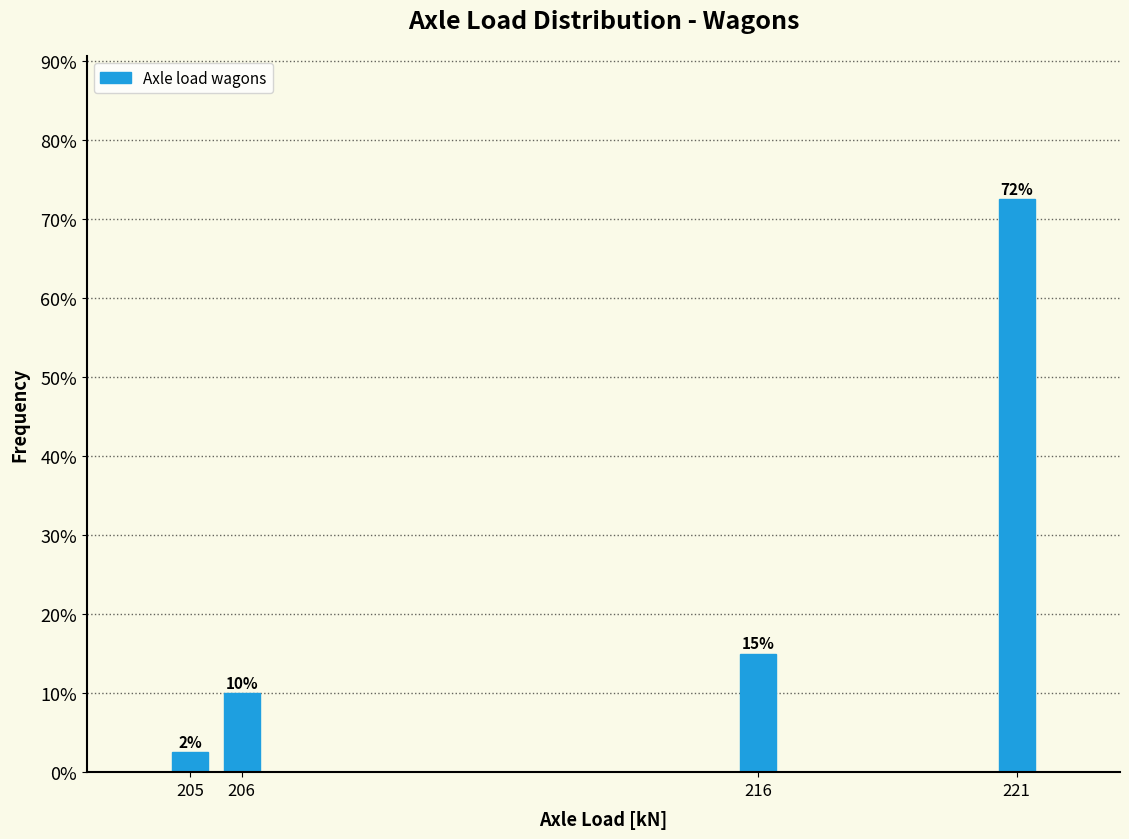

Between 221 and 205, which is larger?

221